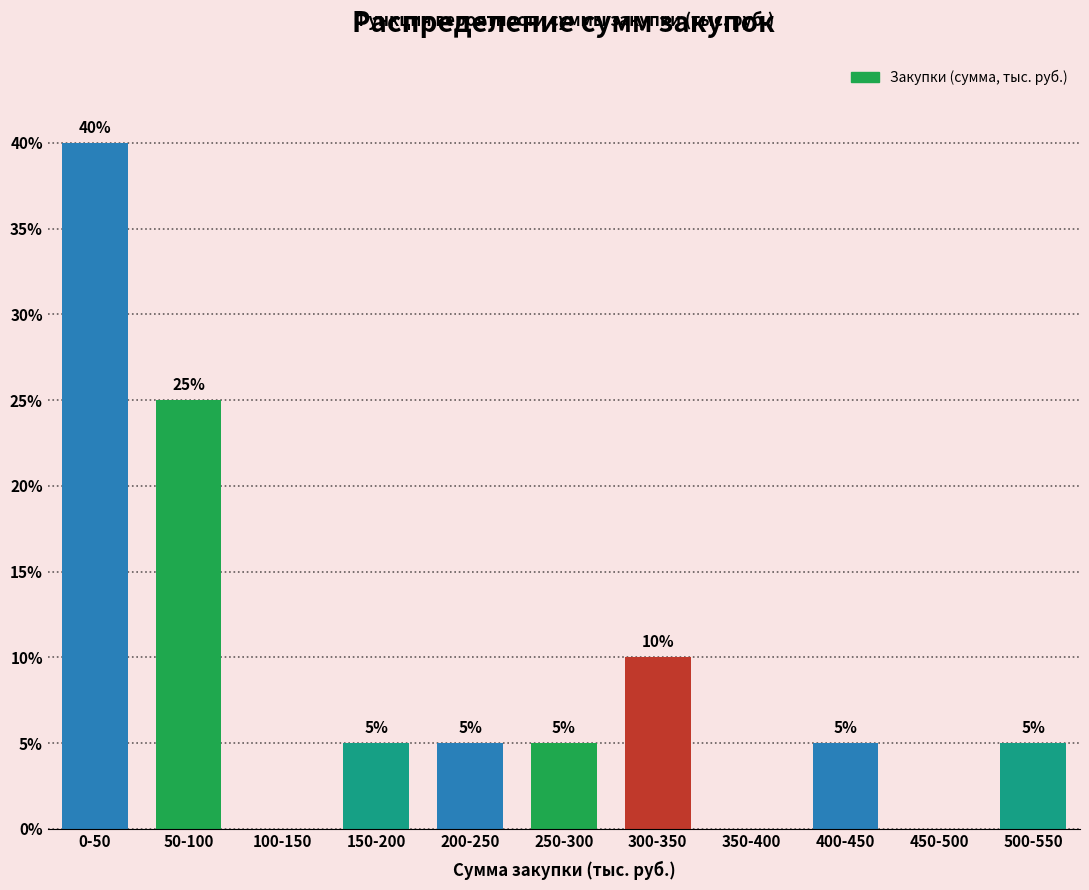

Reading right to left, transcribe all the data shown in this chart.

500-550=5	450-500=0	400-450=5	350-400=0	300-350=10	250-300=5	200-250=5	150-200=5	100-150=0	50-100=25	0-50=40